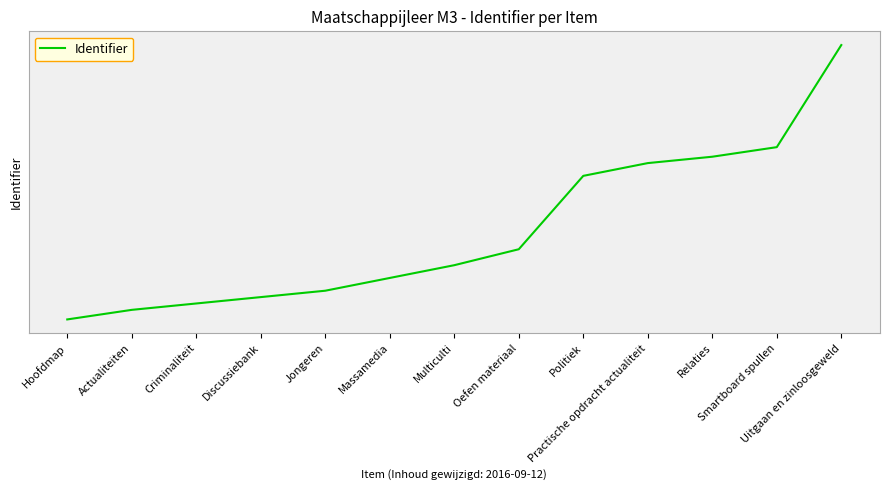

Rank the categories by value from highest to lowest.

Uitgaan en zinloosgeweld, Smartboard spullen, Relaties, Practische opdracht actualiteit, Politiek, Oefen materiaal, Multiculti, Massamedia, Jongeren, Discussiebank, Criminaliteit, Actualiteiten, Hoofdmap